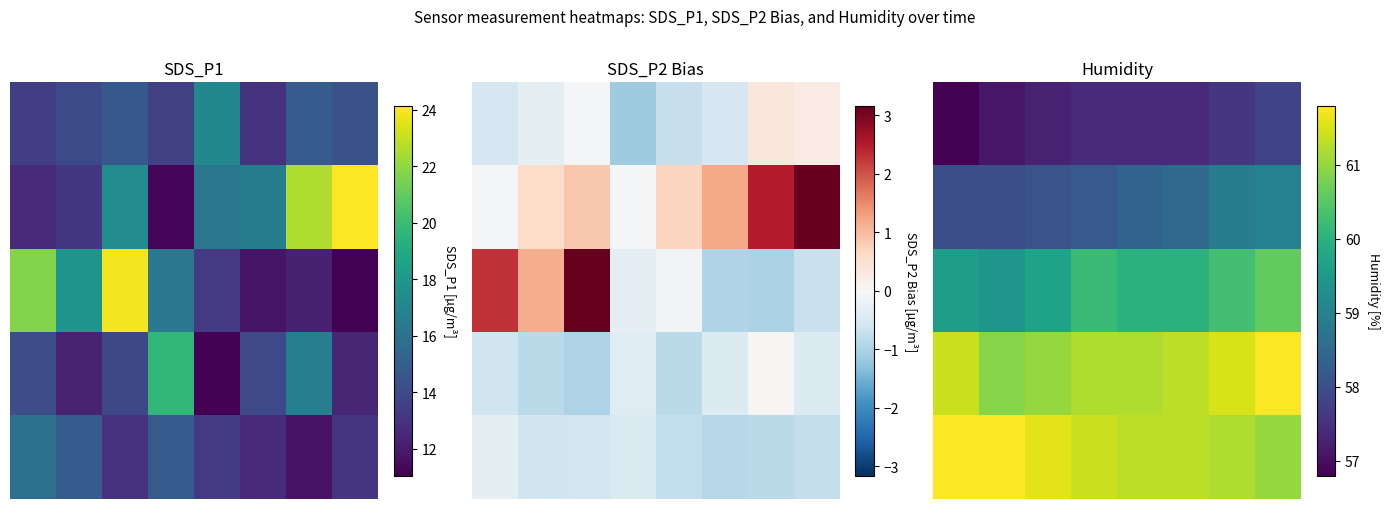

What is the difference between the maximum and second lowest values in the 2 series?

1.0